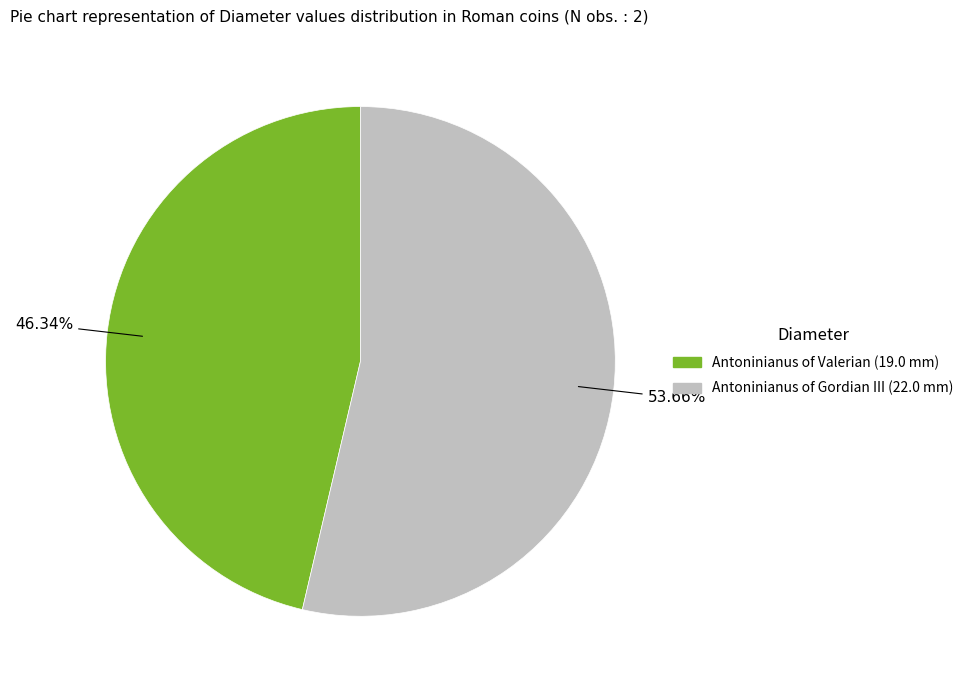

Does any single category account for the majority?

Yes